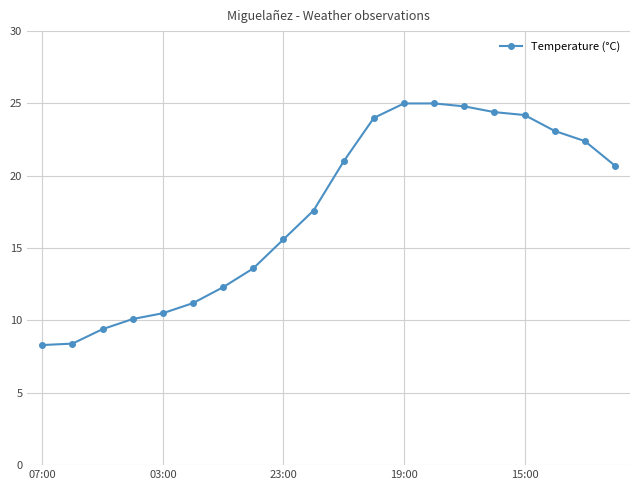

What is the value of the 17th point from the left?

24.2